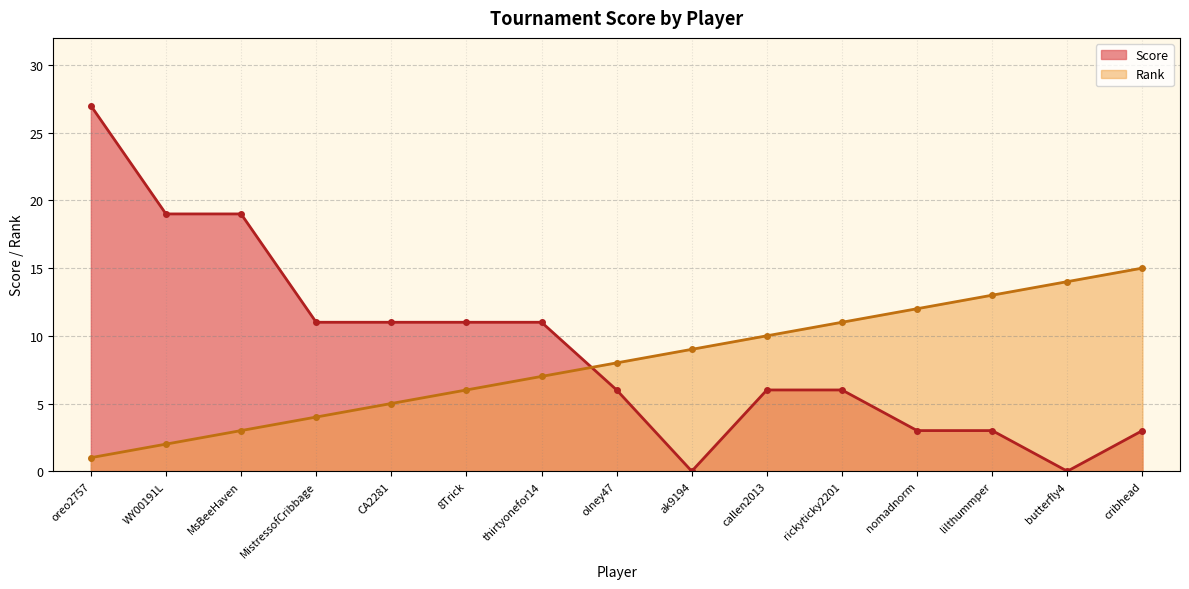

At how many categories does at least one series exceed 6?

15